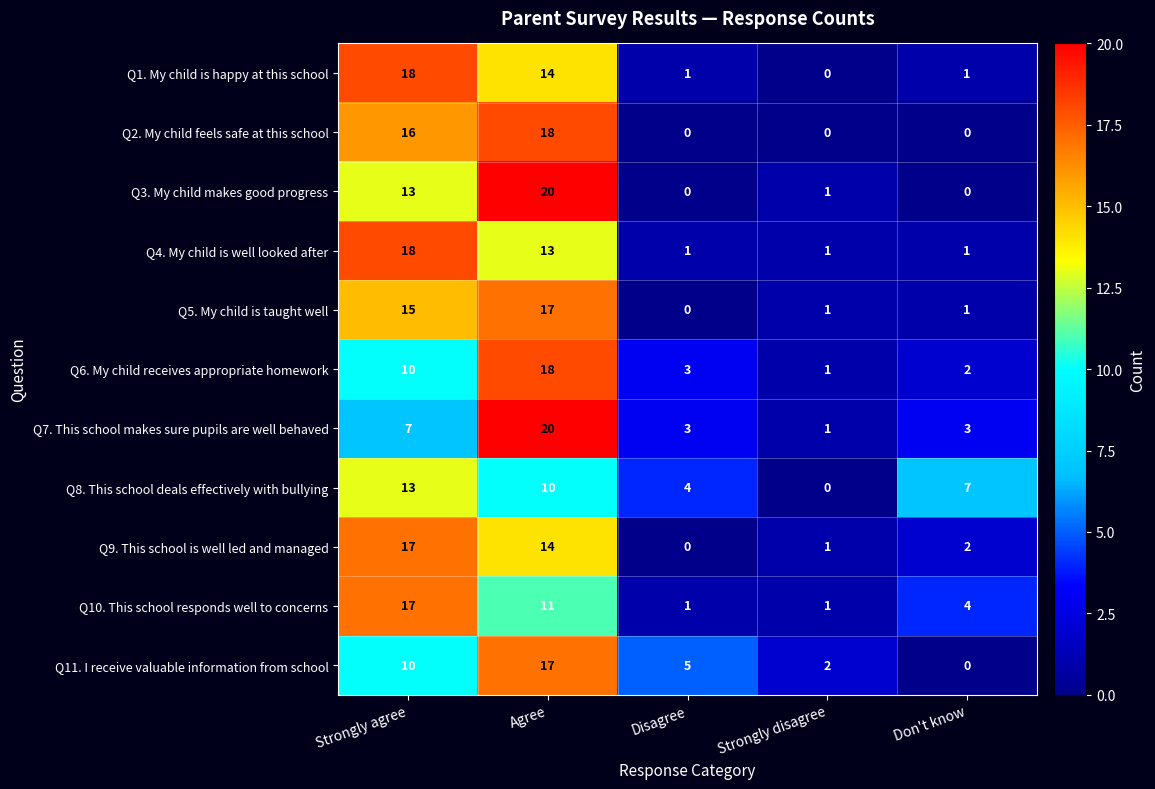

At which category is the sum across all series the highest?

Agree